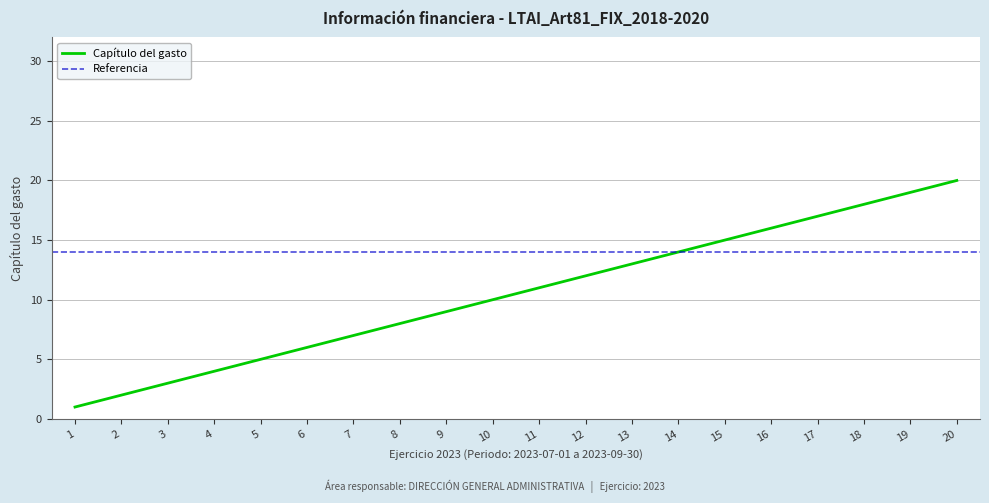

What is the value of the 12th point from the left?

12